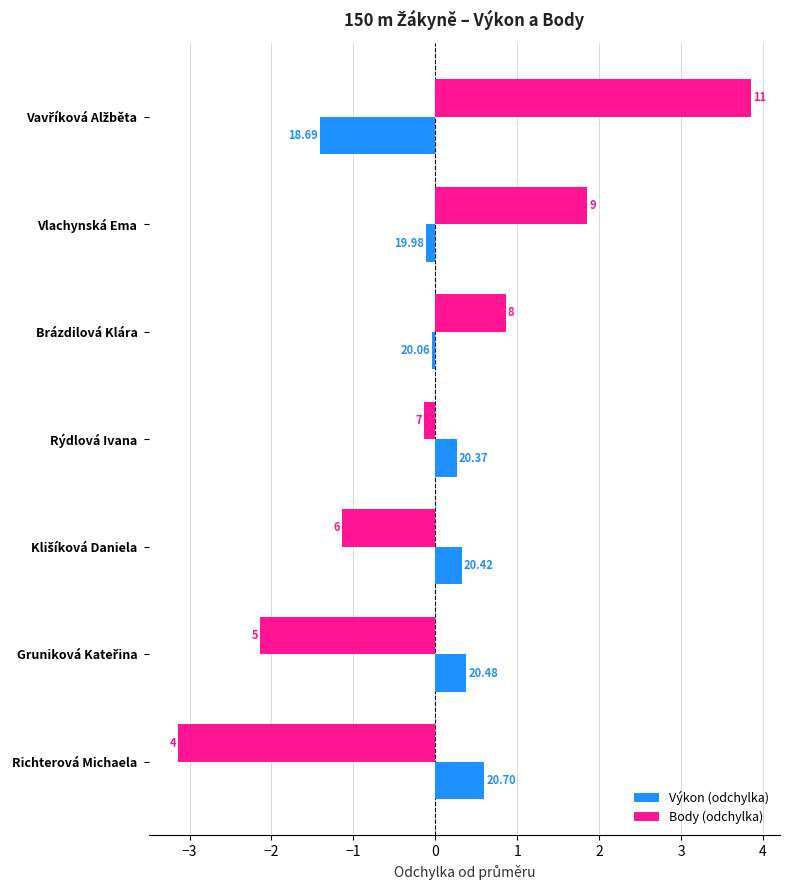

What are all the series names shown in the legend?

Výkon (odchylka), Body (odchylka)